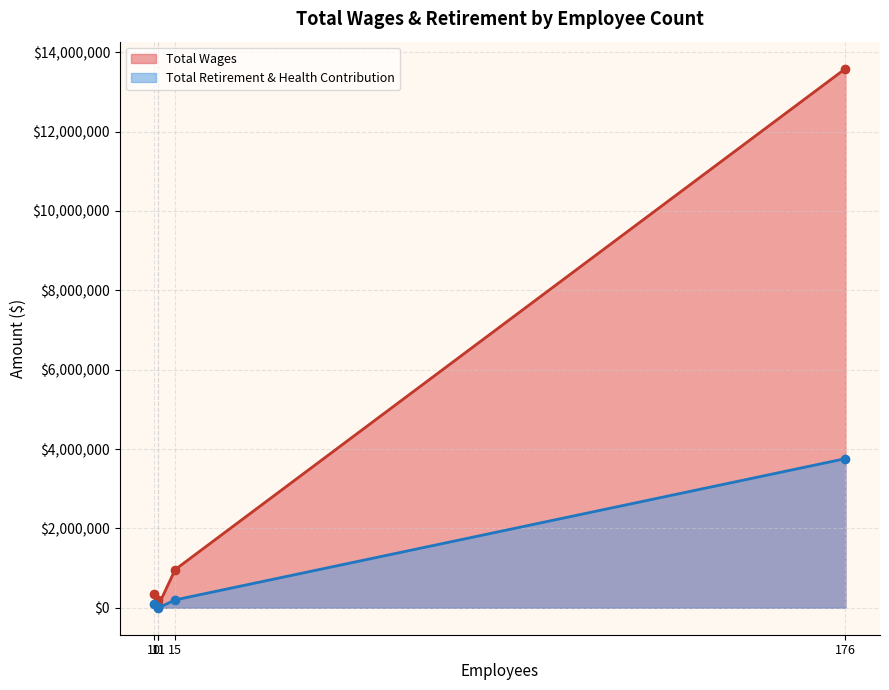

Count the number of categories in the chart.

5